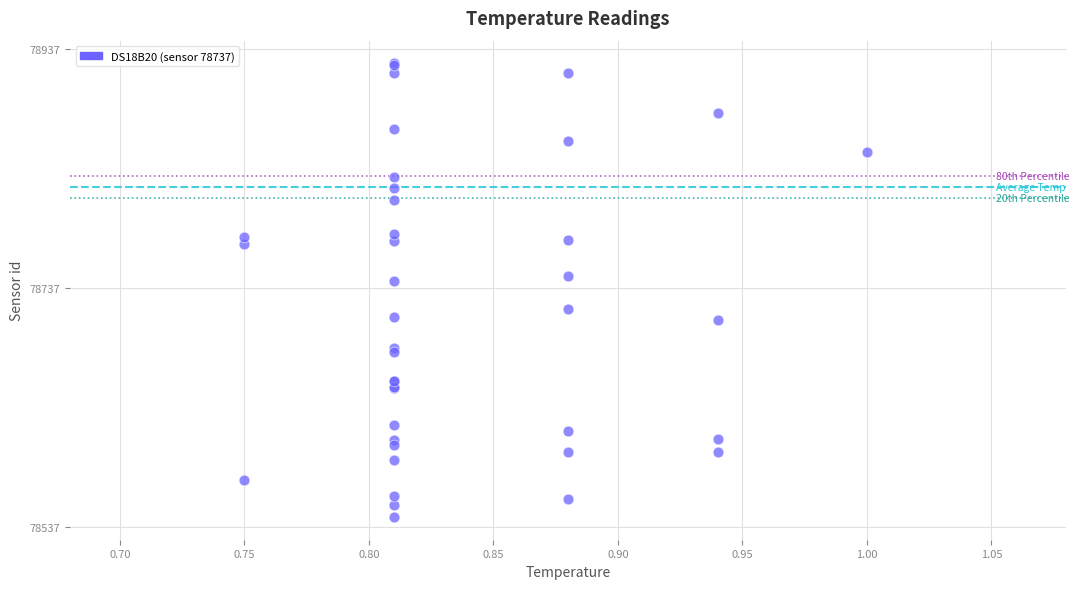

What Y value in the scatter plot is closest to 78735?

78742.7